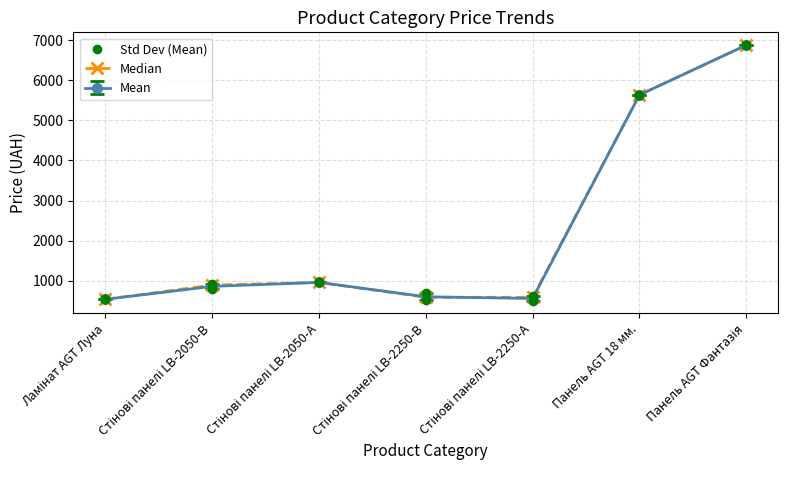

What is the average value of the Std Dev (Mean) series?

2318.0